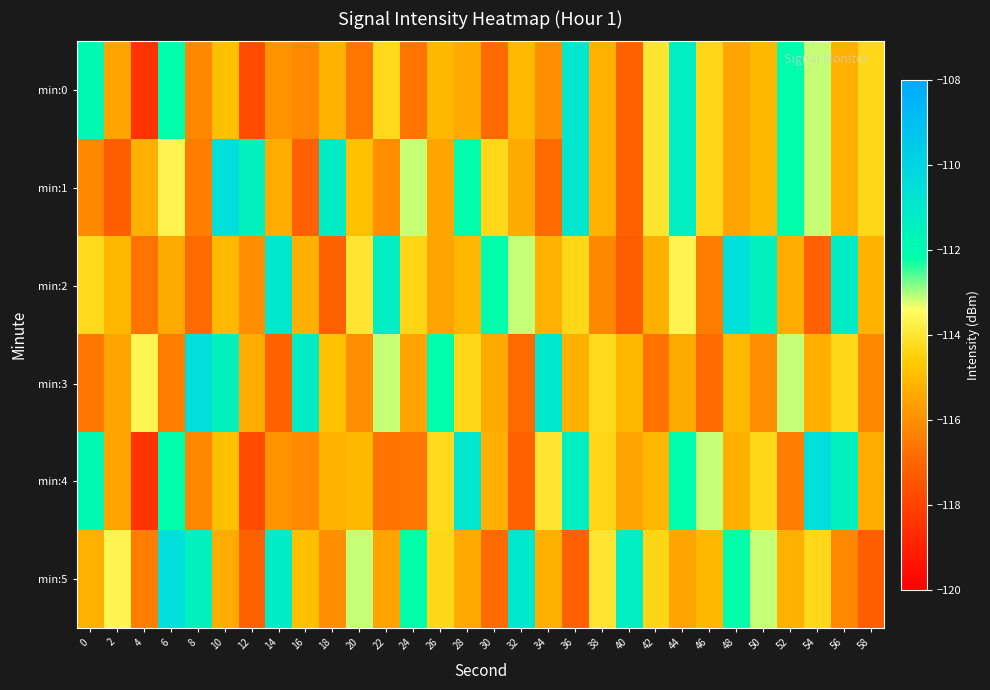

List the series in order of their peak value, highest first.

min:1, min:2, min:3, min:4, min:5, min:0